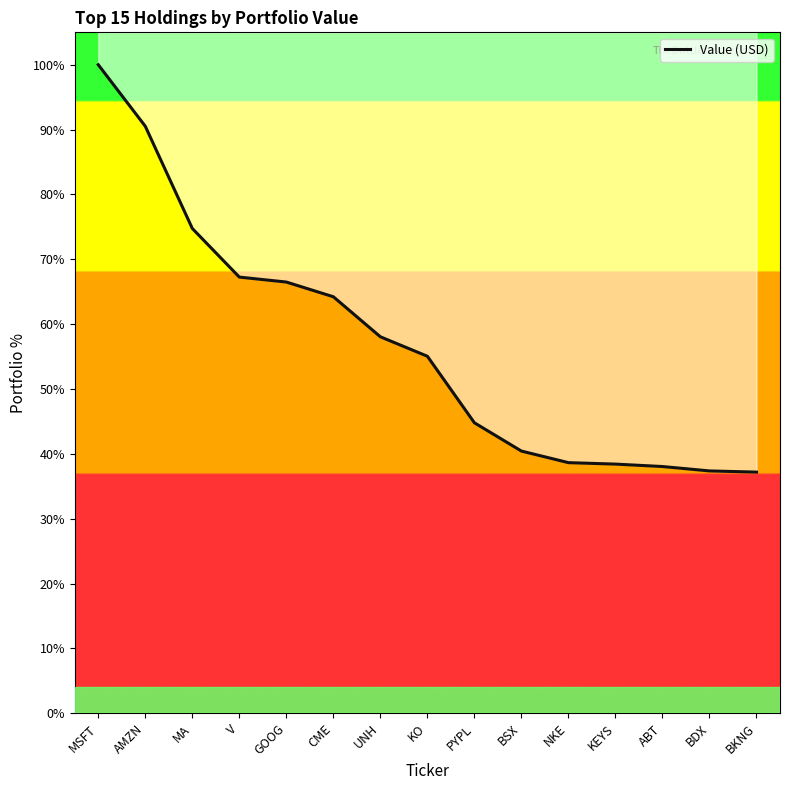

How many lines are shown in the chart?

1